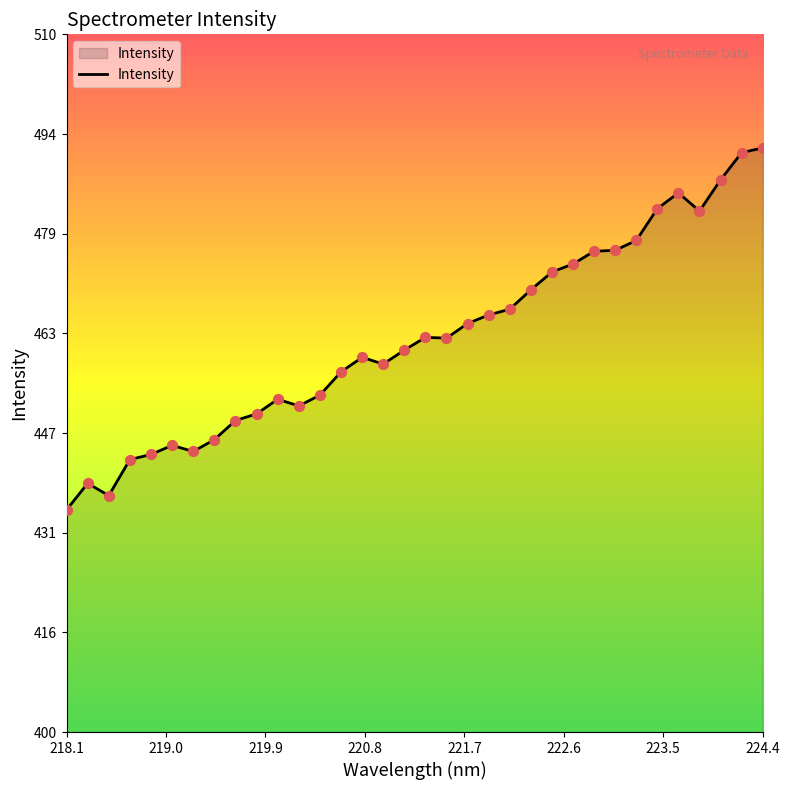

What is the maximum value shown in the chart?

492.1